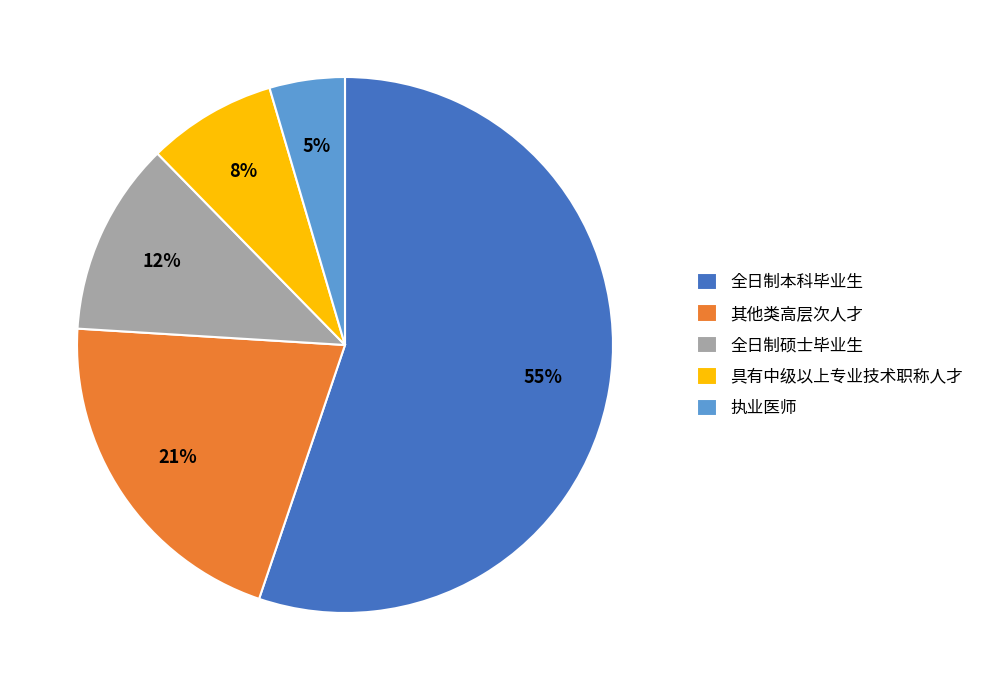

Is 执业医师 the majority of the pie?

No